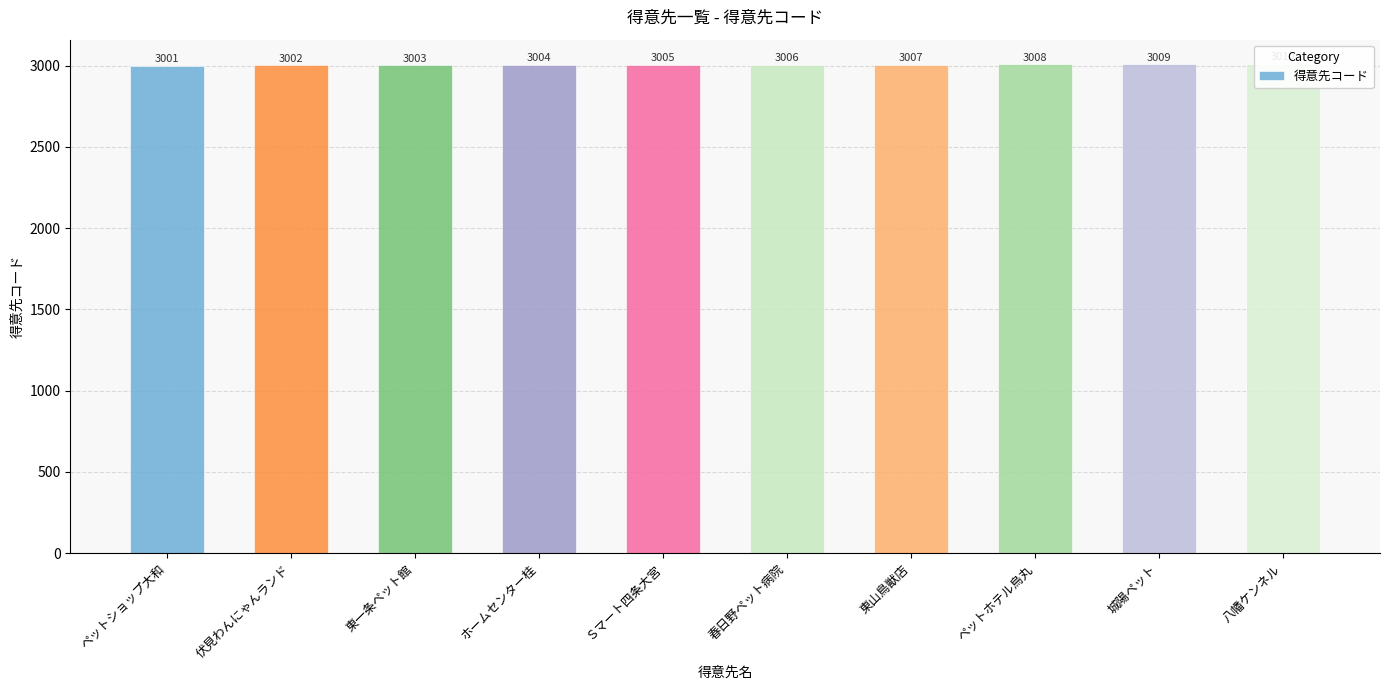

Approximately how many times larger is the value at 東山鳥獣店 compared to ホームセンター桂?

1.0